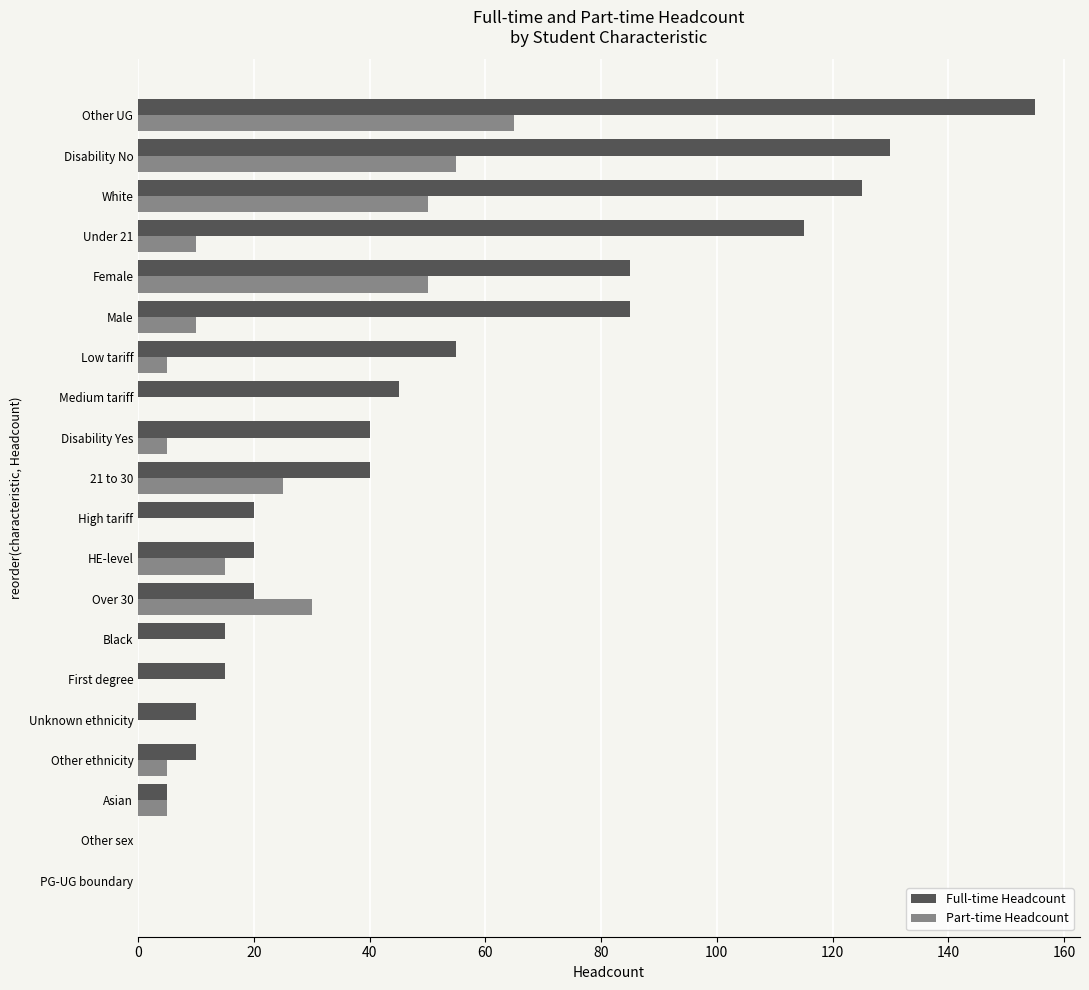

Which series has the largest total across all categories?

Full-time Headcount